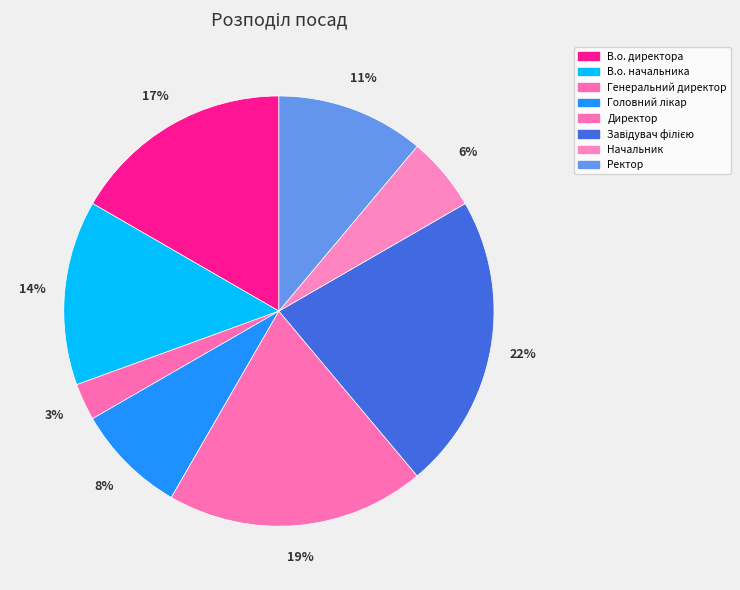

How many segments does this pie chart have?

8